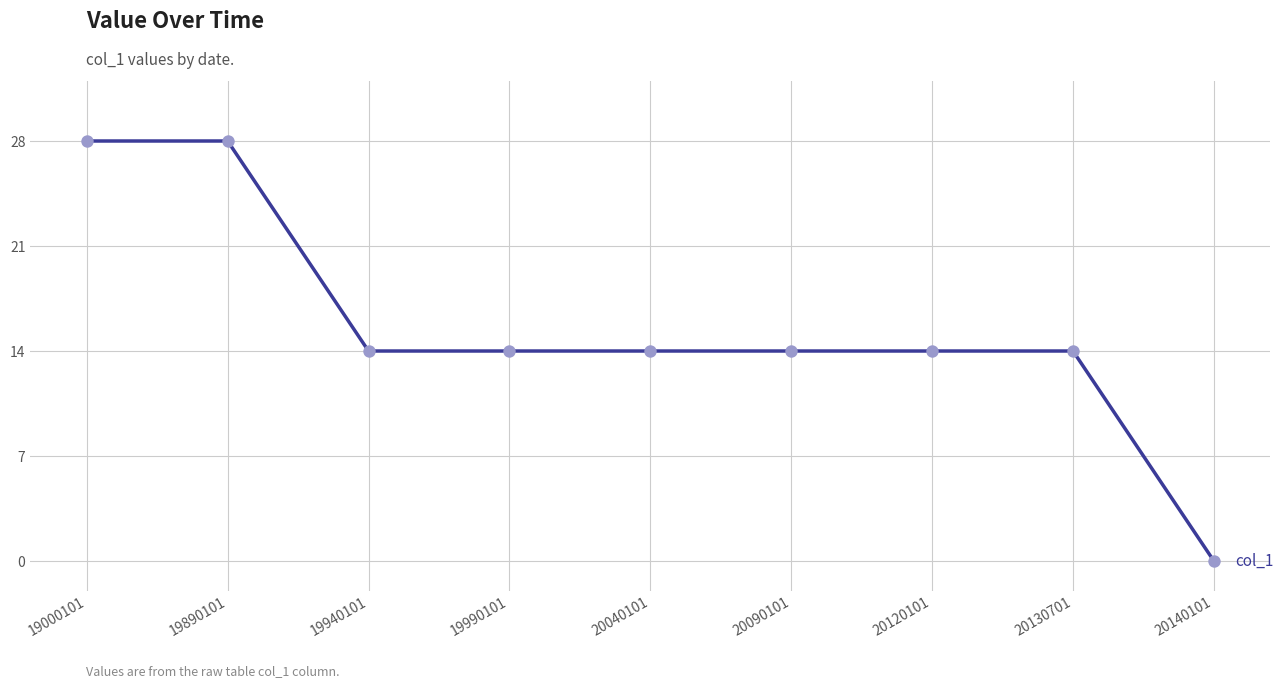

Which has a higher value, 19000101 or 20090101?

19000101